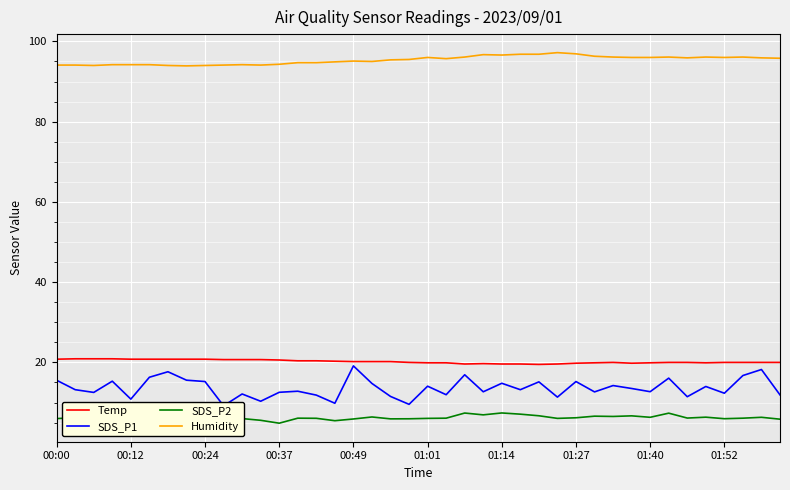

True or false: Temp and SDS_P2 intersect in this chart.

False